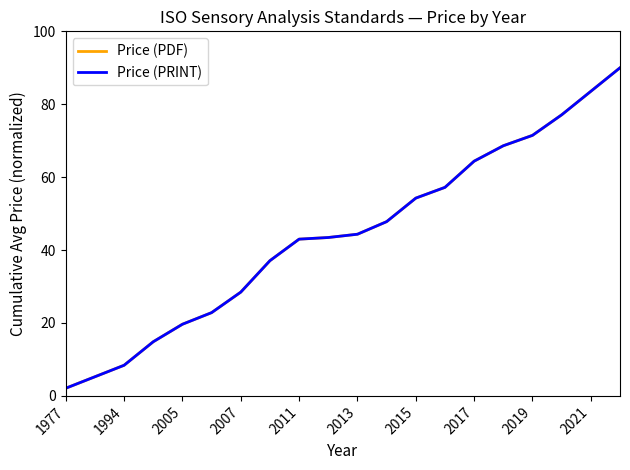

True or false: Price (PDF) and Price (PRINT) intersect in this chart.

False